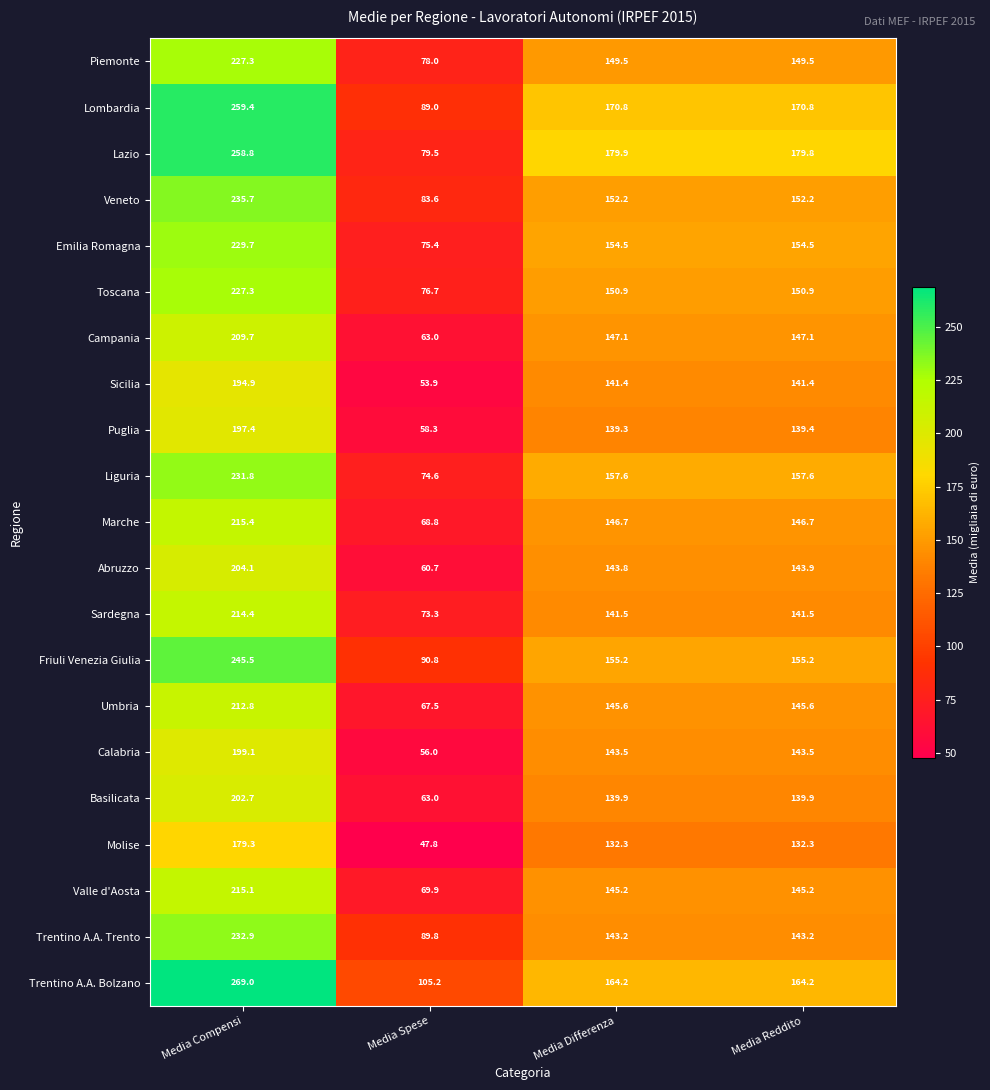

What is the maximum value shown in the chart?

269.0